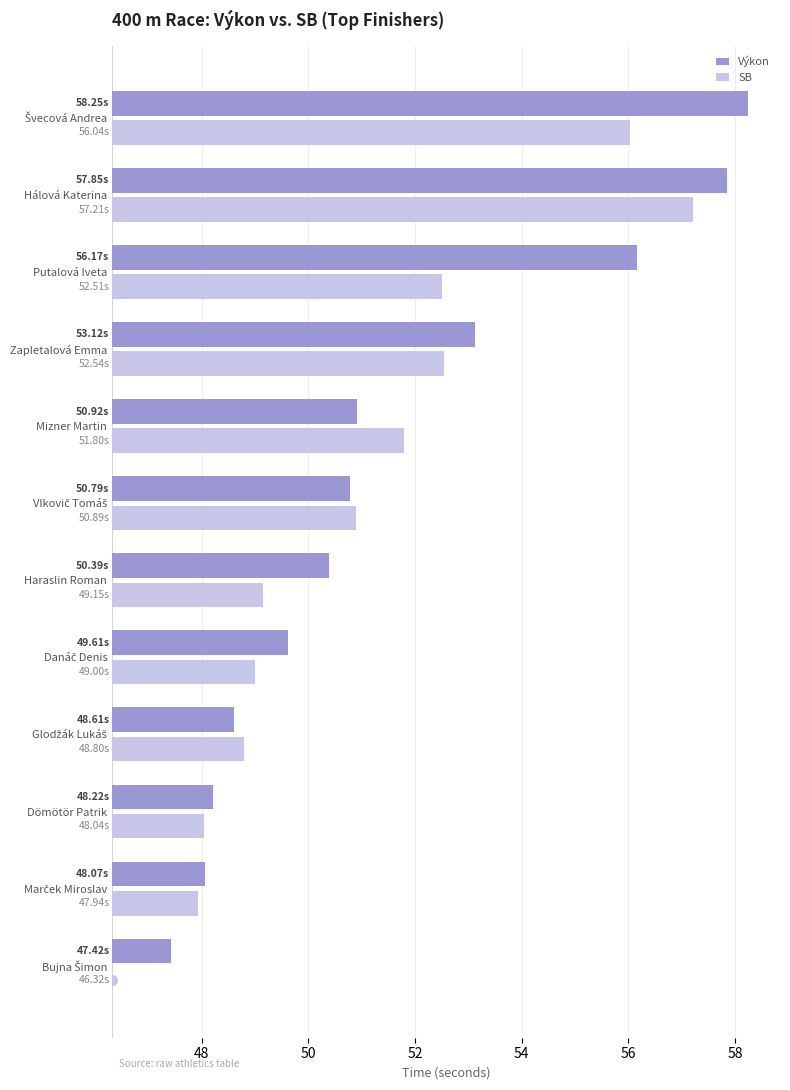

Which has a higher value, Bujna Šimon or Glodžák Lukáš?

Glodžák Lukáš